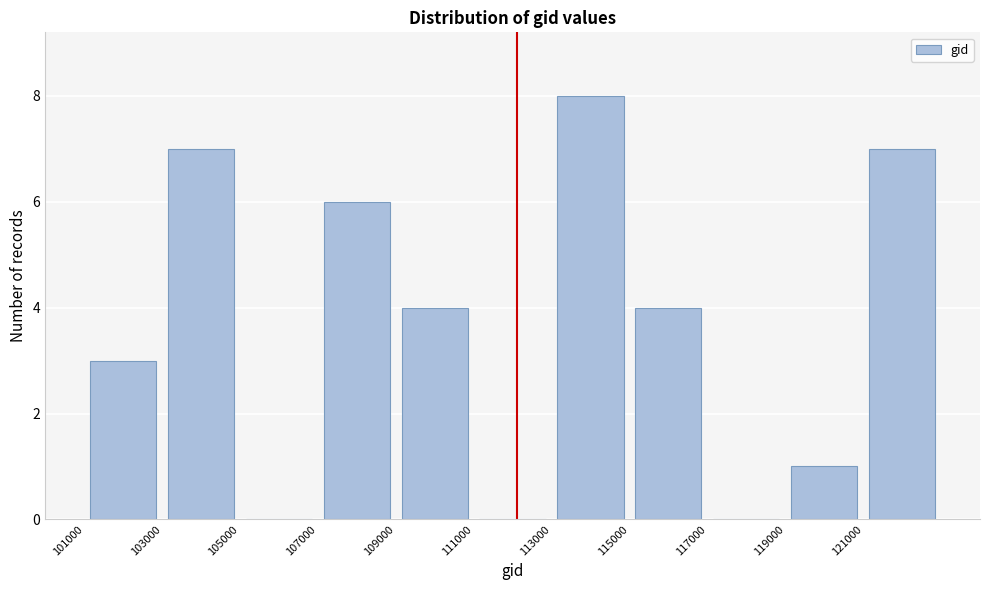

How tall is the bar that spans 103000 to 105000 on the x-axis? The values are not printed on the chart, so give them approximately, as read against the axis.

7